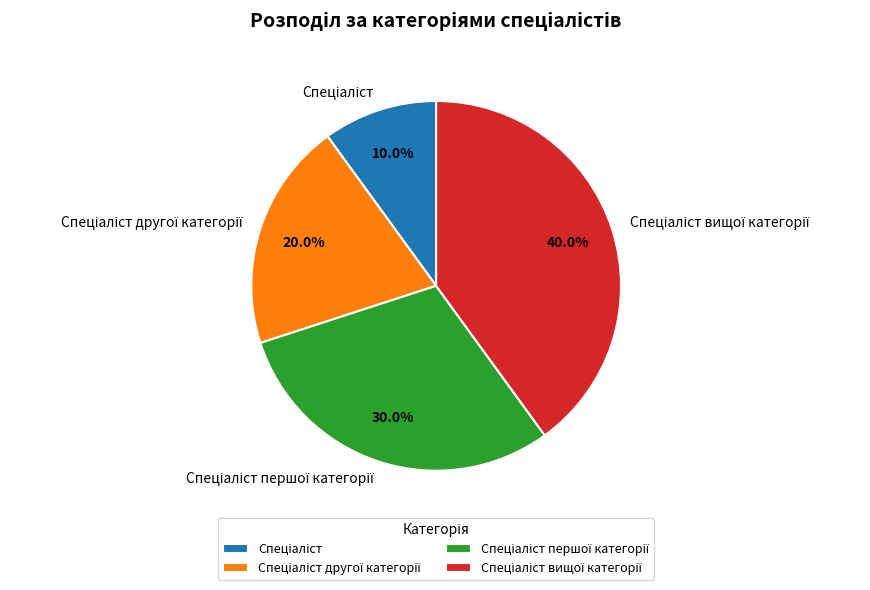

To the nearest percent, what is the difference between the largest and smallest slice percentages?

30%